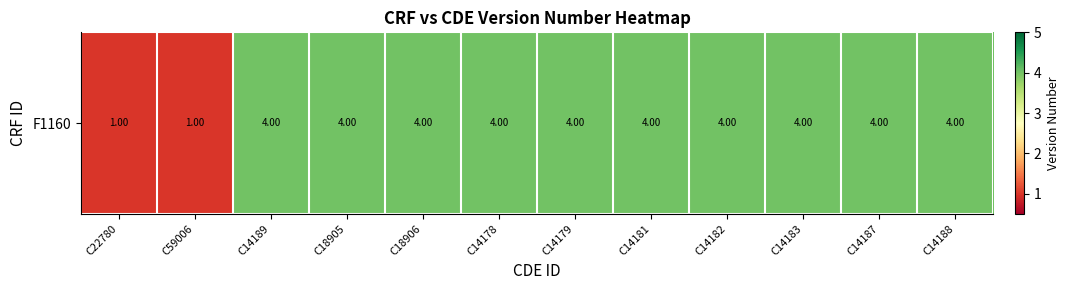

The value at C14188 is 5. True or false?

False